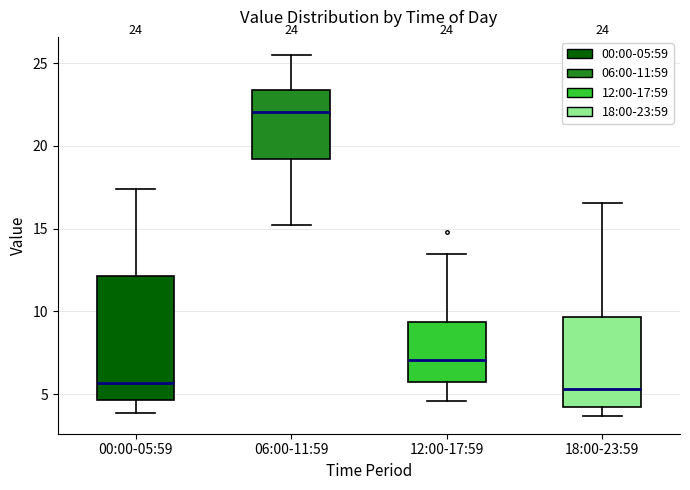

Comparing the boxes themselves (not the whiskers), which one is the tallest?

00:00-05:59